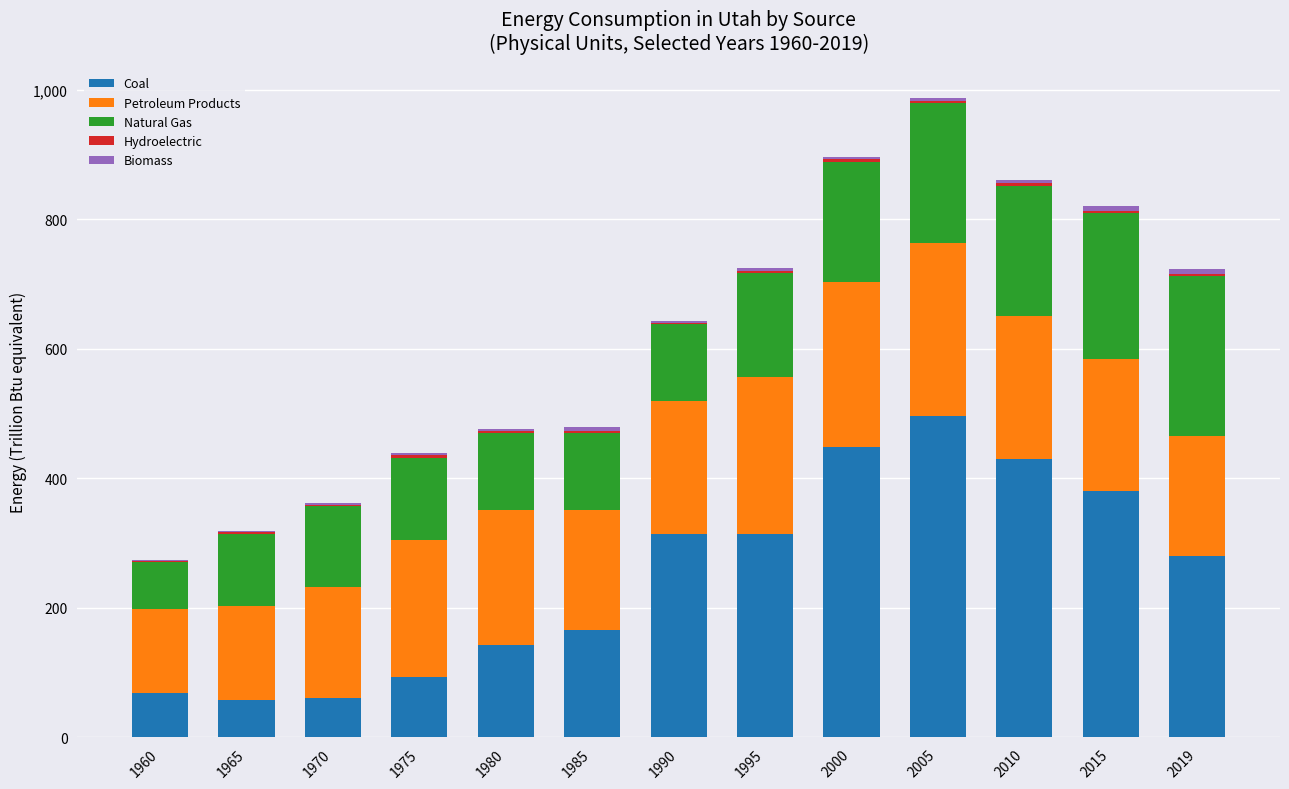

Count the number of categories in the chart.

13